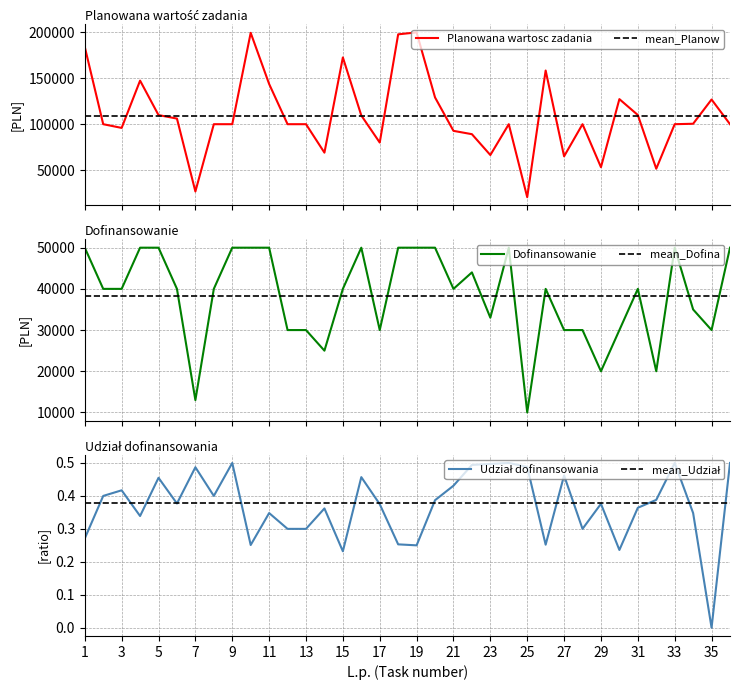

True or false: Dofinansowanie and Udział dofinansowania intersect in this chart.

False